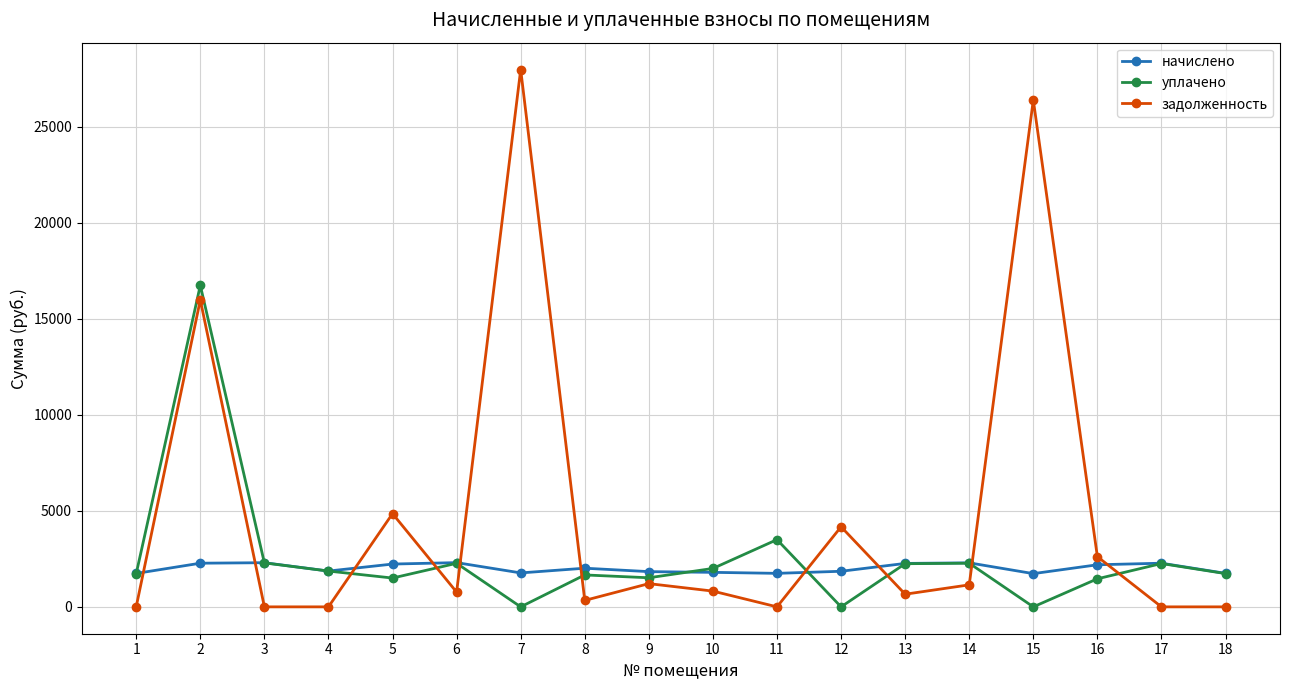

Is the value of задолженность at 8 greater than the value of начислено at 1?

No